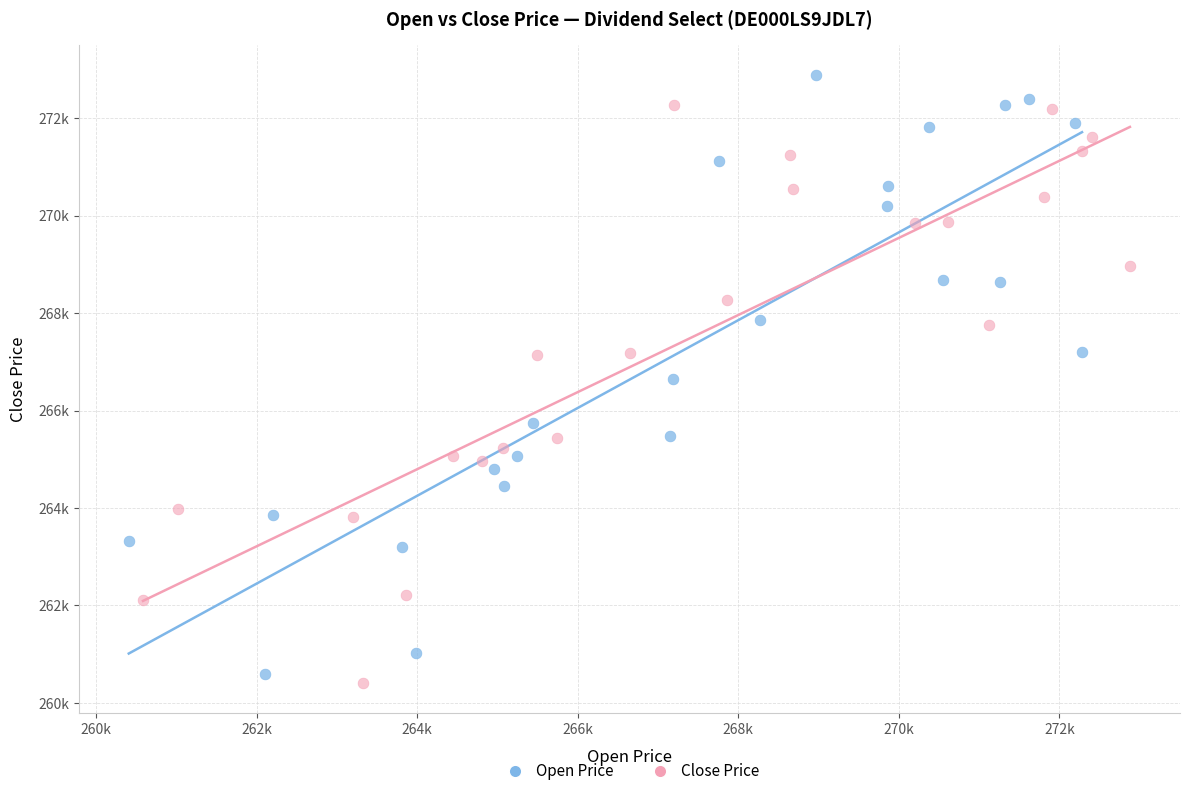

What are all the series names shown in the legend?

Open Price, Close Price